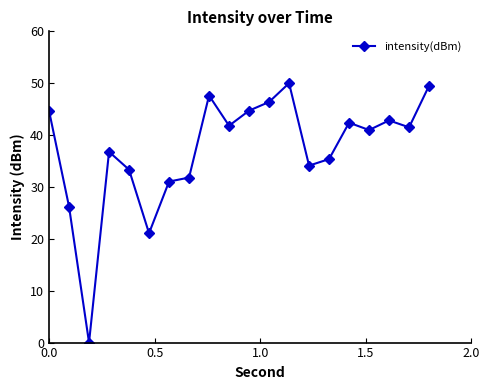

What is the difference between the second highest and minimum values?

49.5